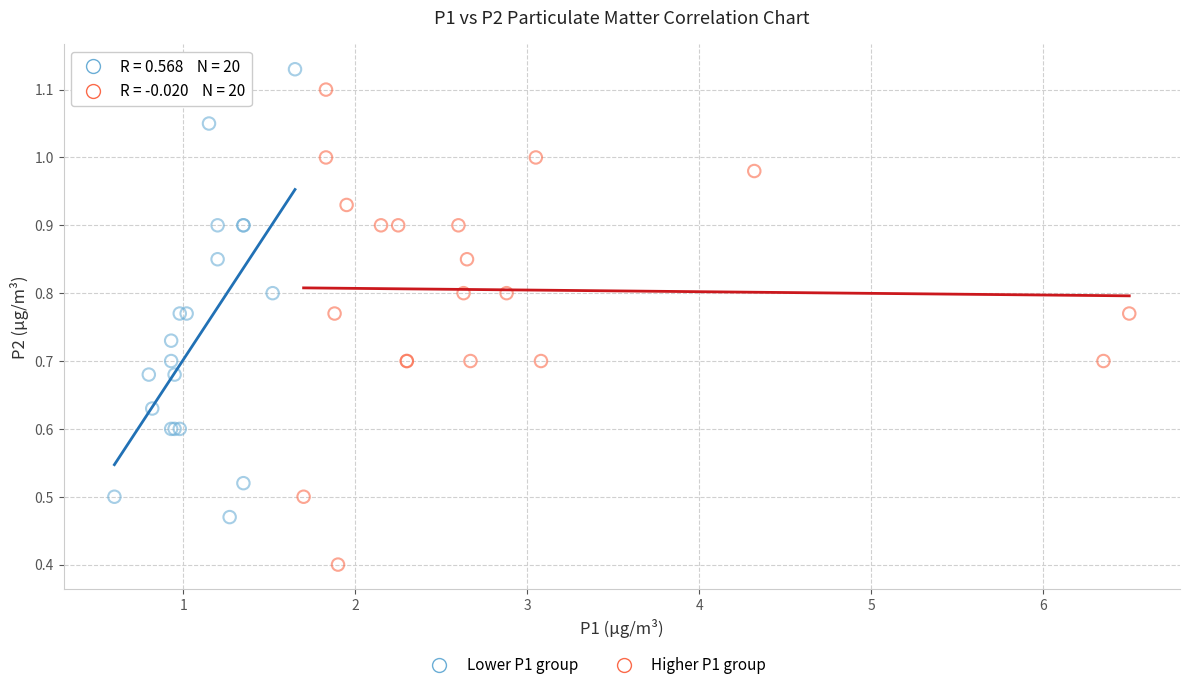

Which series contains the lowest Y value?

Higher P1 group